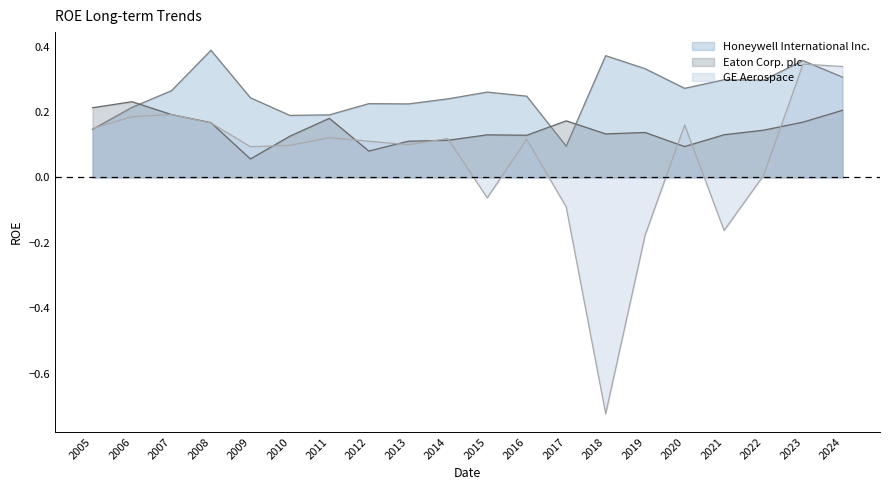

In GE Aerospace, how many points are higher than both neighbors (excluding endpoints)?

6